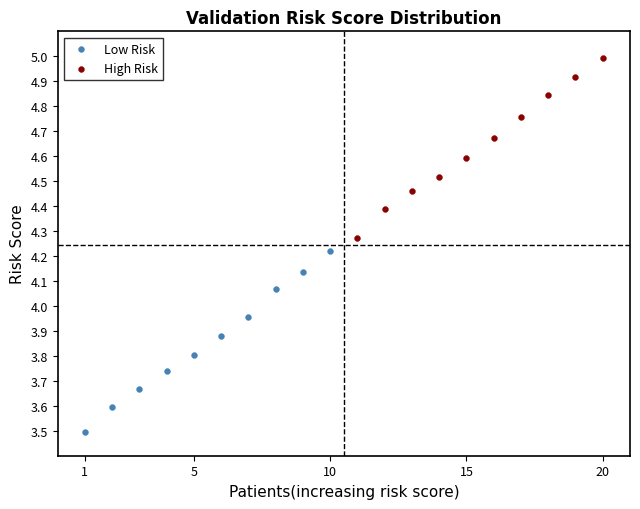

Which series has the widest spread of Y values?

Low Risk